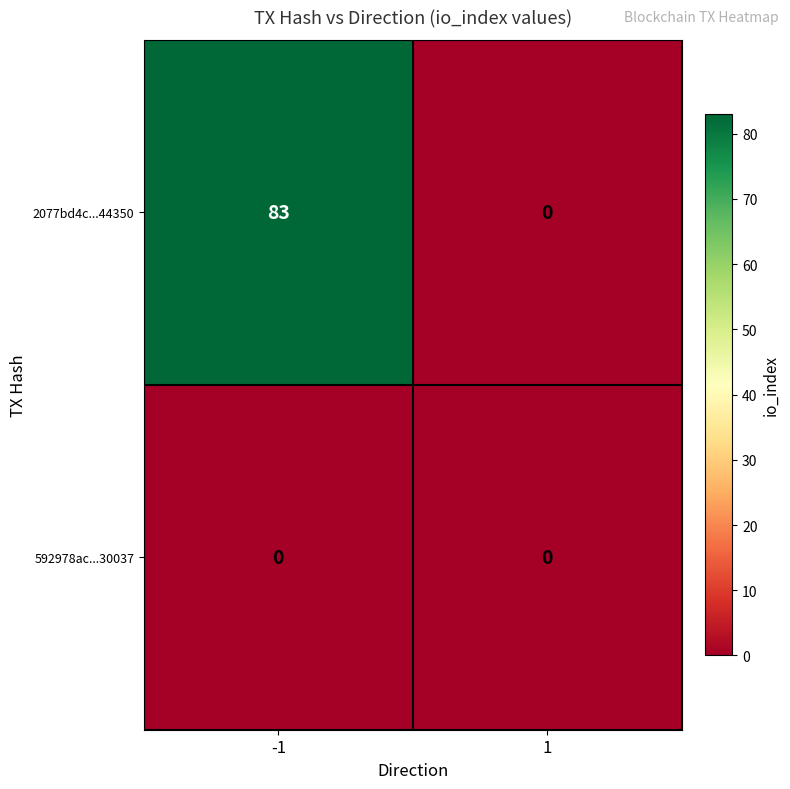

Which series has the widest spread of values?

2077bd4c...44350